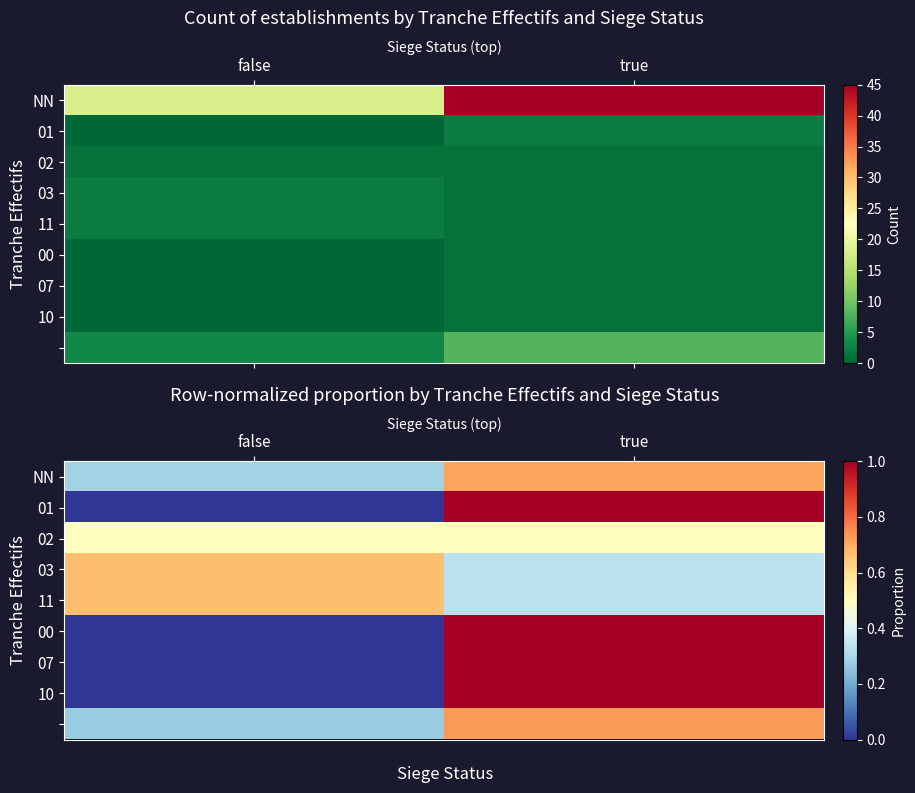

How many distinct data groups are displayed?

9